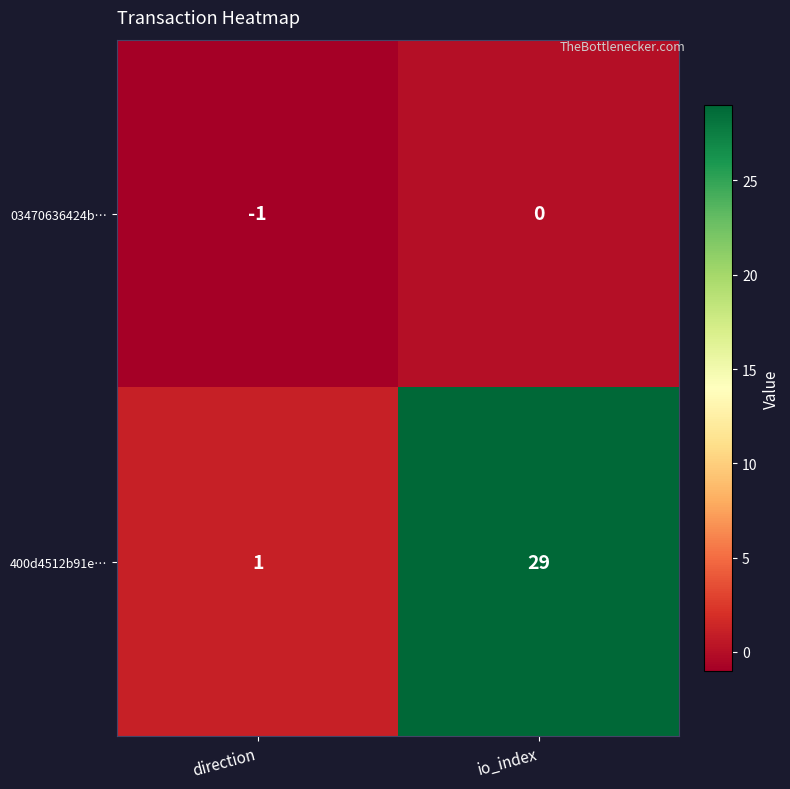

Count the number of categories in the chart.

2